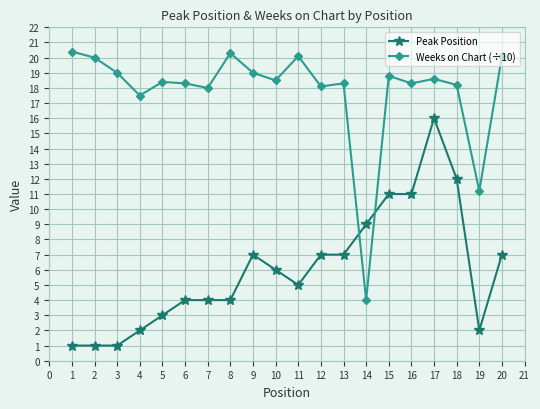

At how many categories does at least one series exceed 5?

20